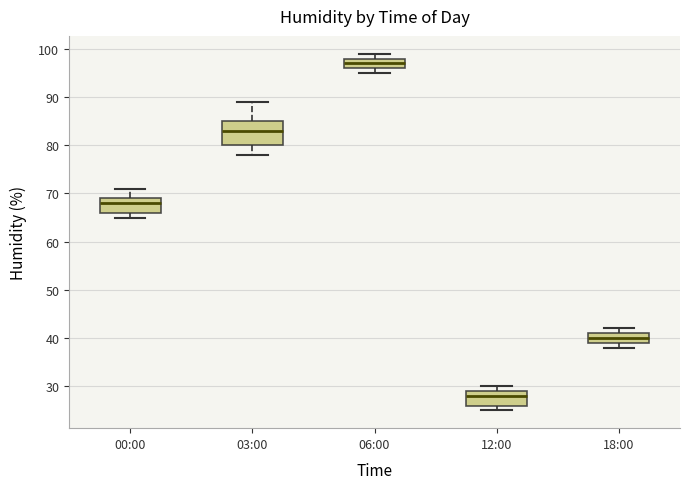

Which box's median line is the highest?

06:00